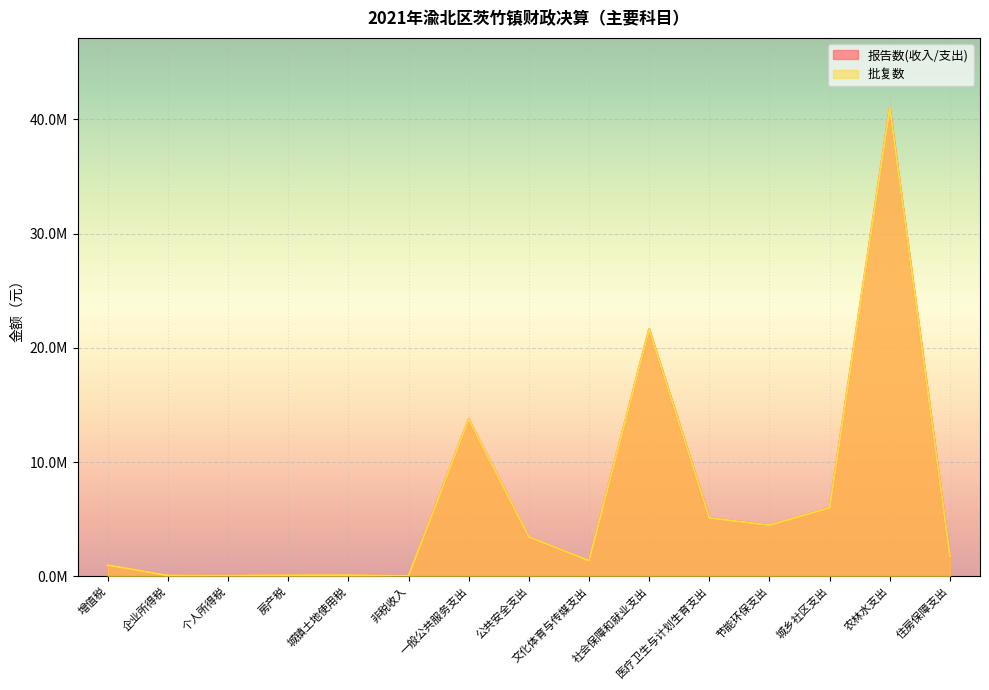

Which series has the largest range (max minus min)?

报告数(收入/支出)